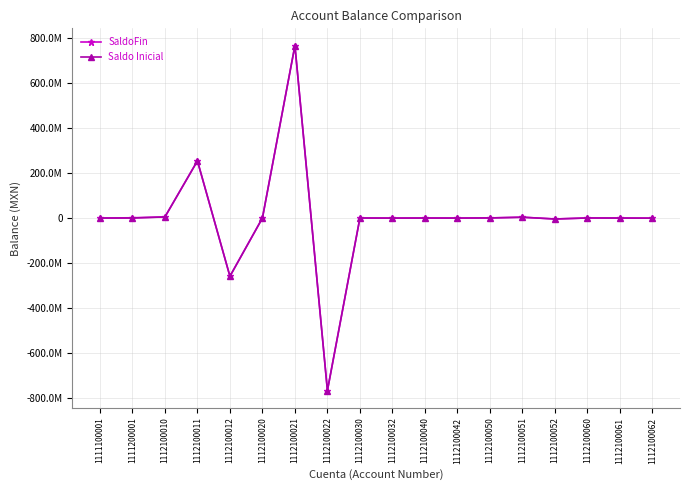

True or false: Saldo Inicial and SaldoFin intersect in this chart.

False